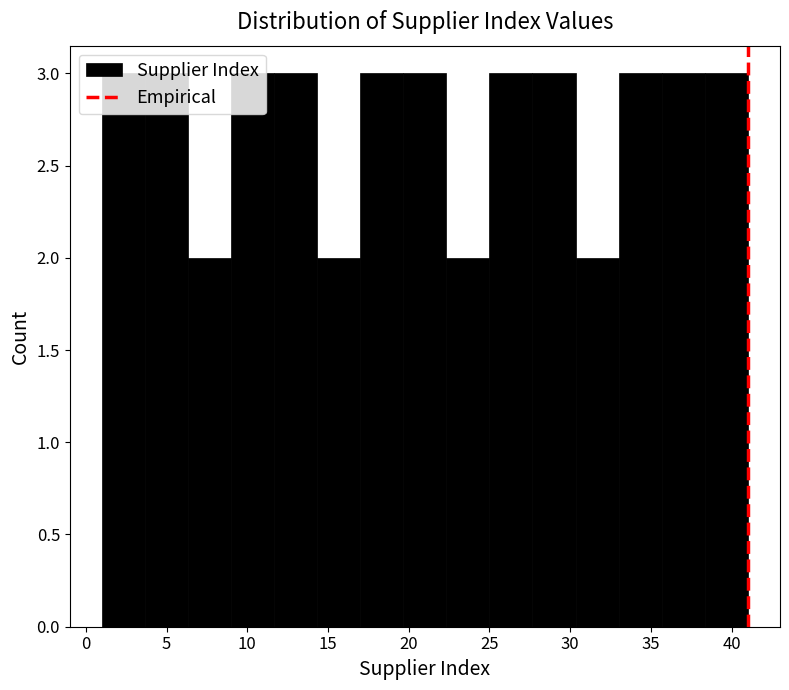

How tall is the bar that spans 9.0 to 11.5 on the x-axis? Neither the bar edges nor the heights are printed on the chart, so give them approximately, as read against the axes.

3